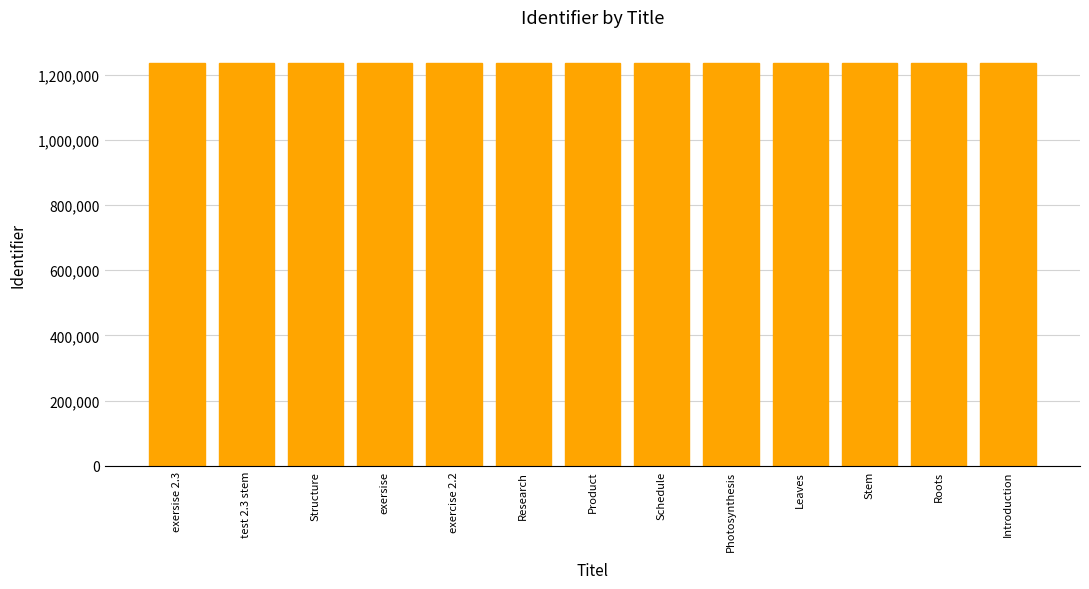

What position from the left is Leaves?

10